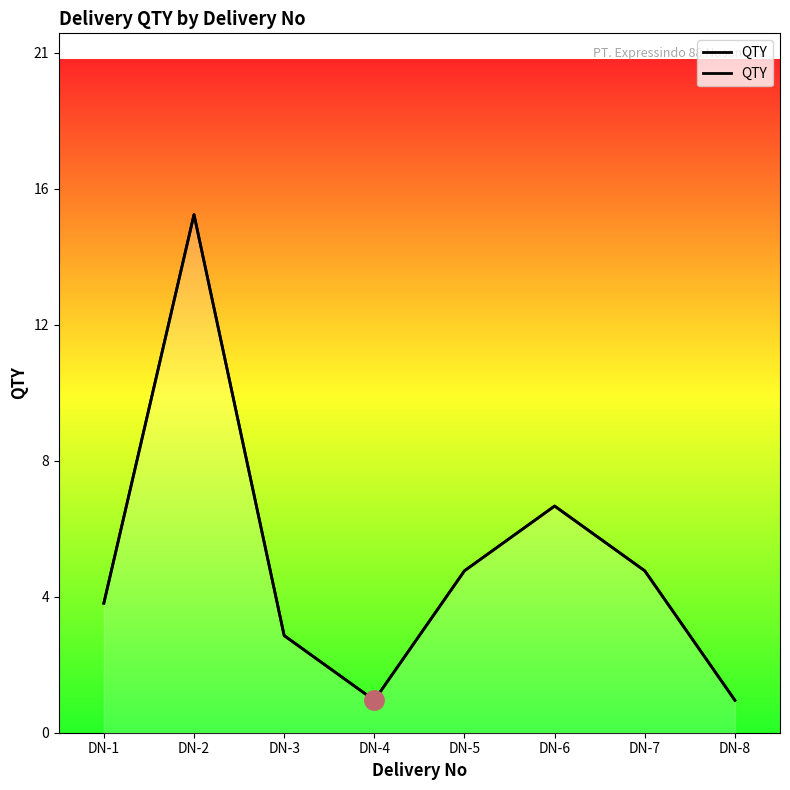

What is the change in value from DN-2 to DN-4?

-15